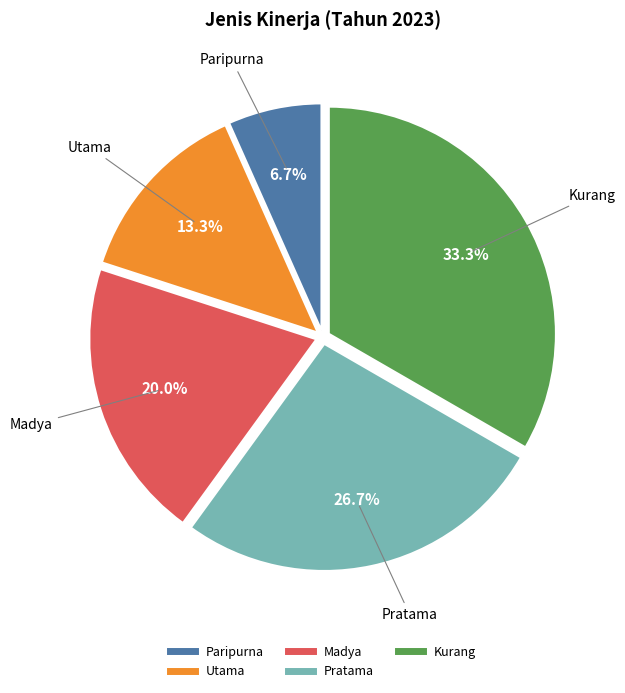

Rank the categories by value from lowest to highest.

Paripurna, Utama, Madya, Pratama, Kurang